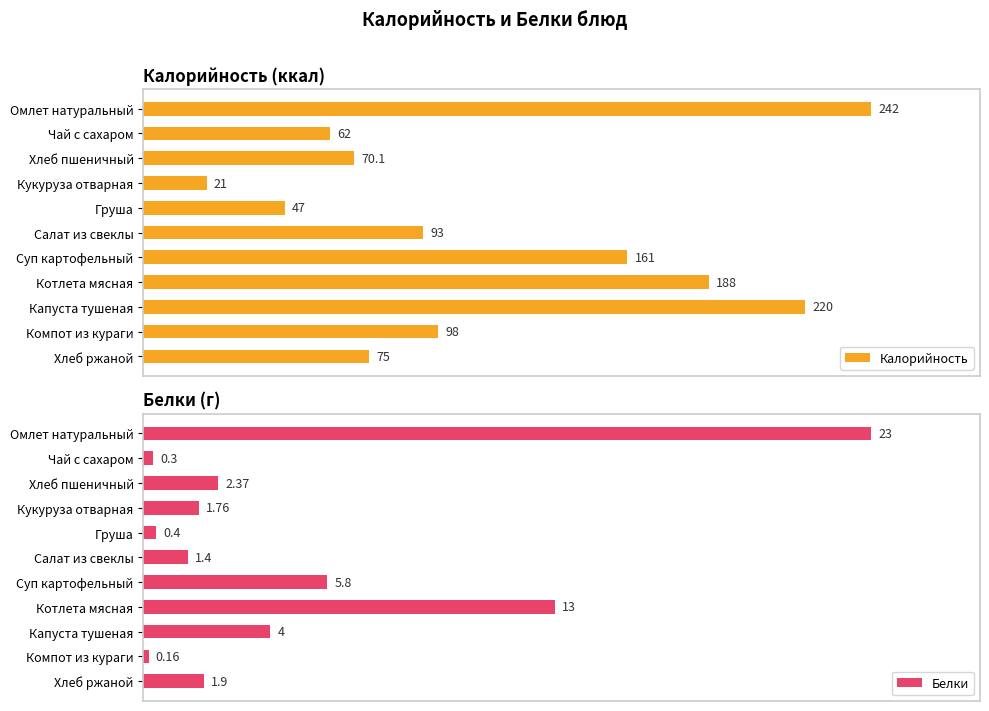

Which series has the widest spread of values?

Калорийность